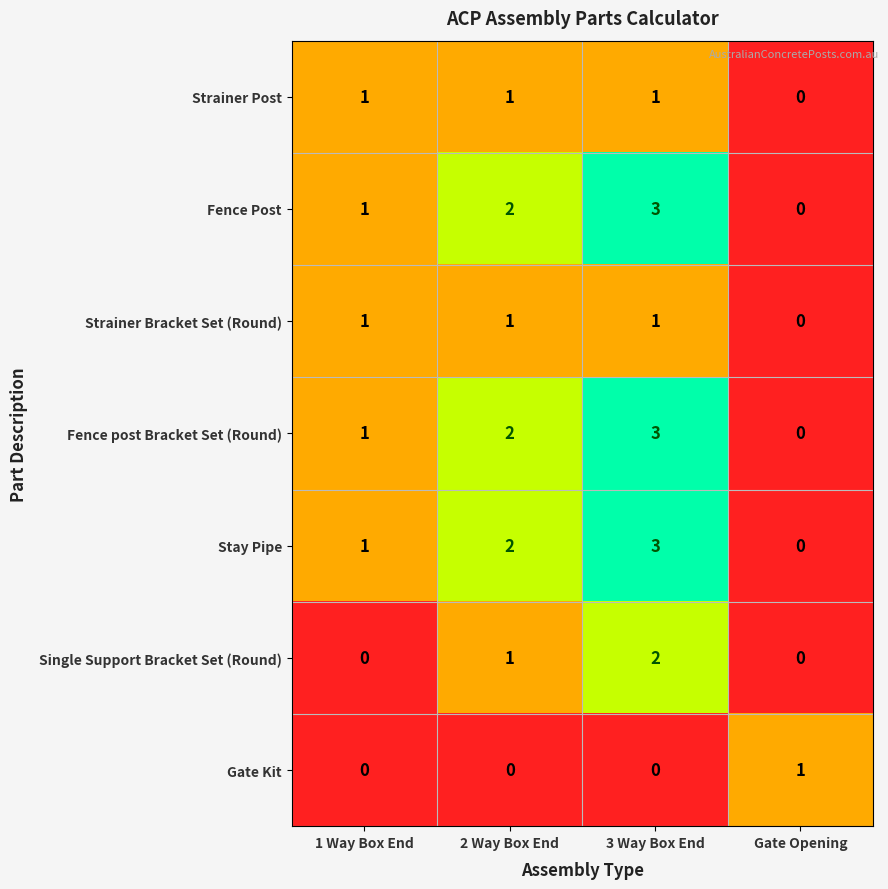

True or false: Fence Post has a value of 0 at Gate Opening.

True